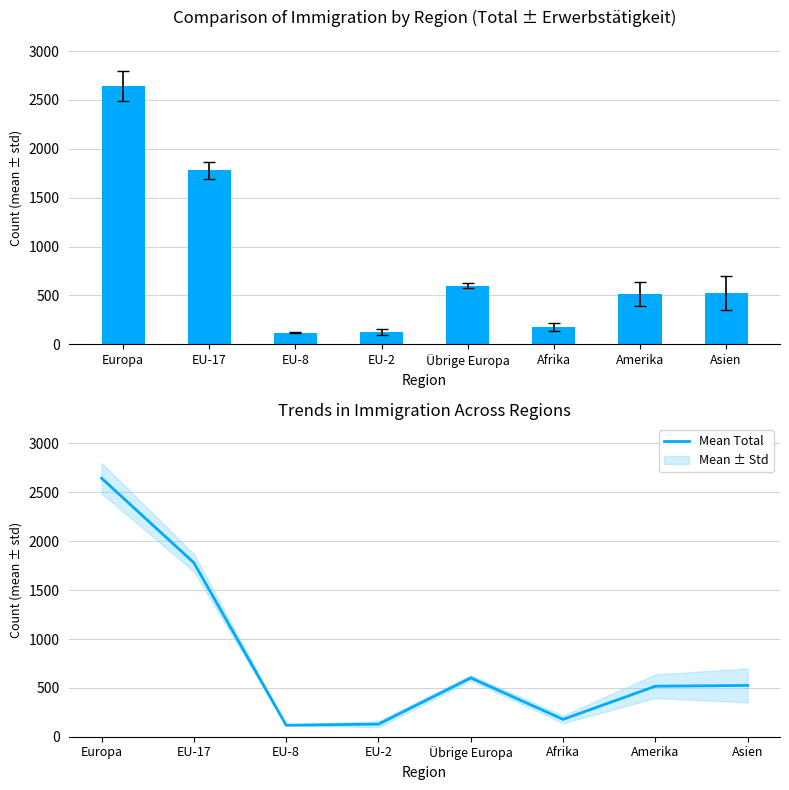

At how many categories does at least one series exceed 2385?

1